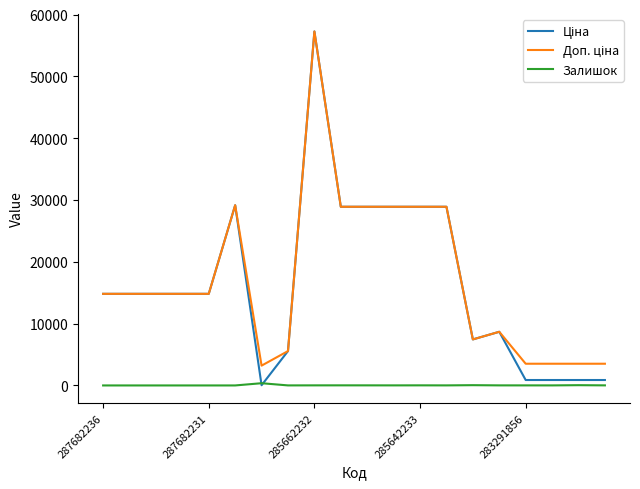

Does the chart have visible grid lines?

No